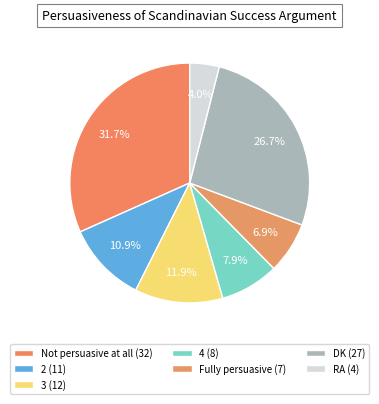

To the nearest percent, what percentage of the pie is RA?

4%